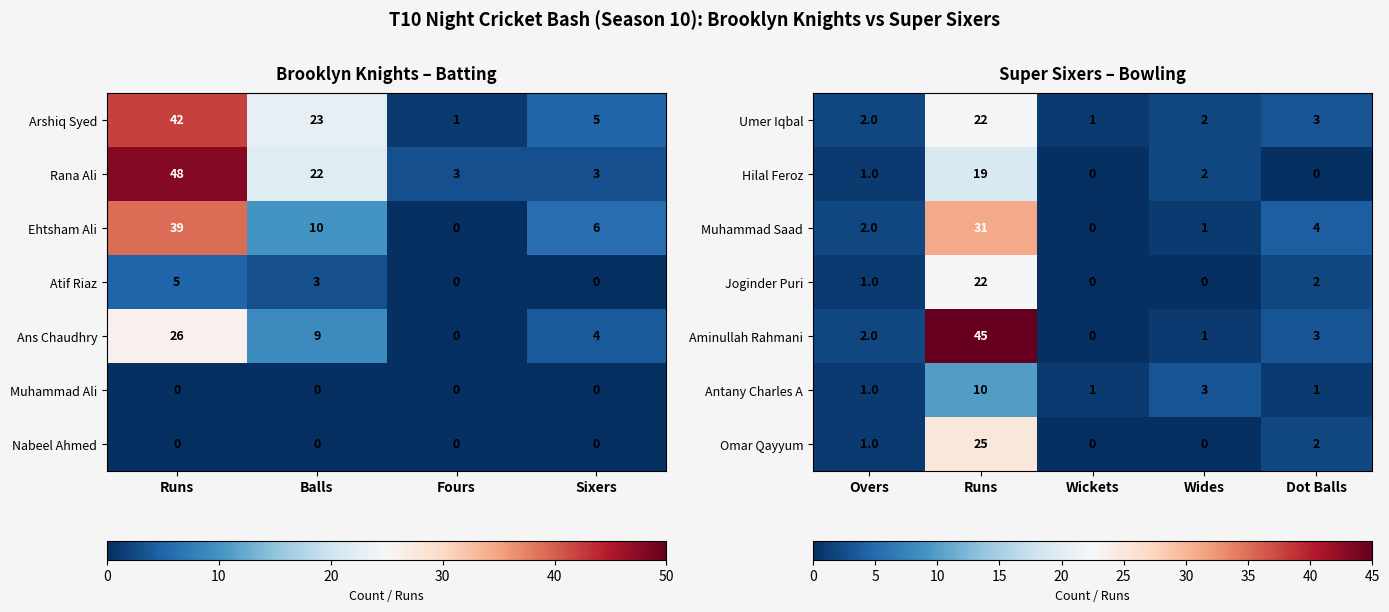

What is the highest value of the Omar Qayyum series?

25